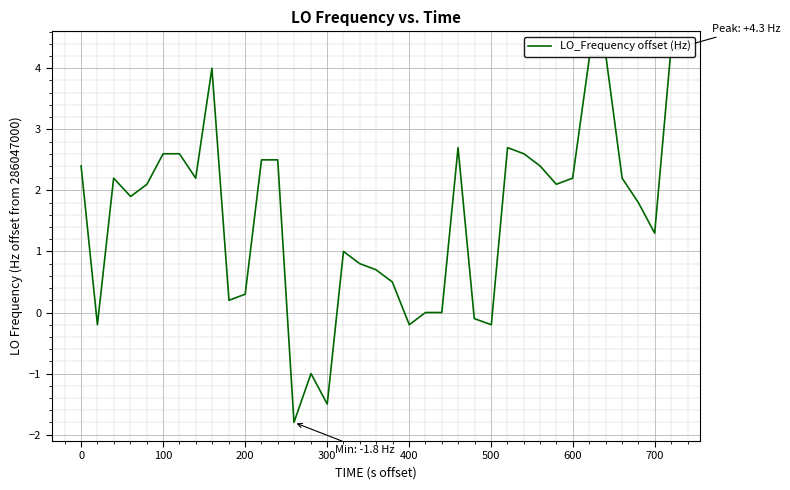

True or false: the data has more than 1 interior local peaks.

True